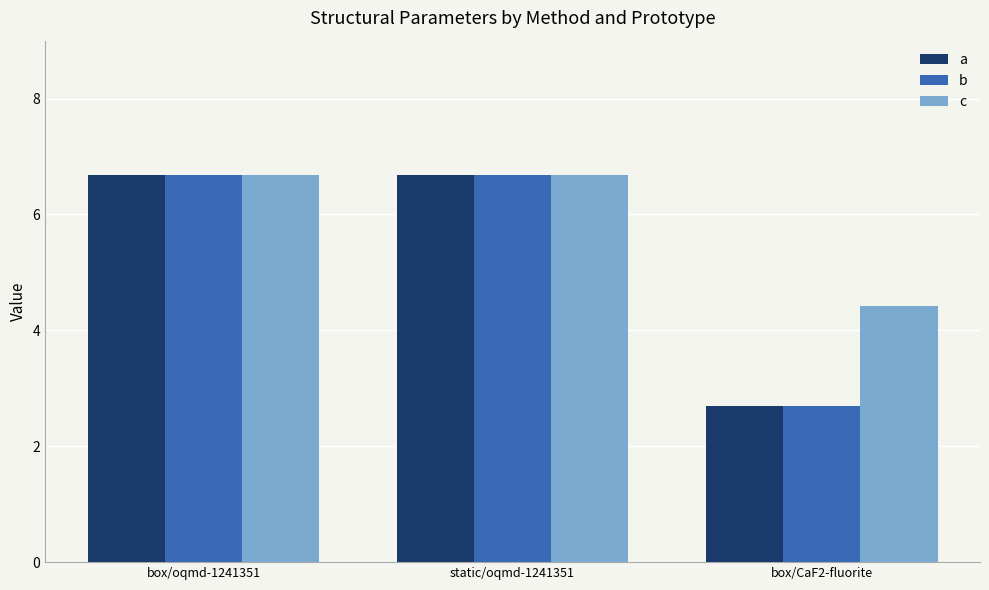

Which series has the largest total across all categories?

c